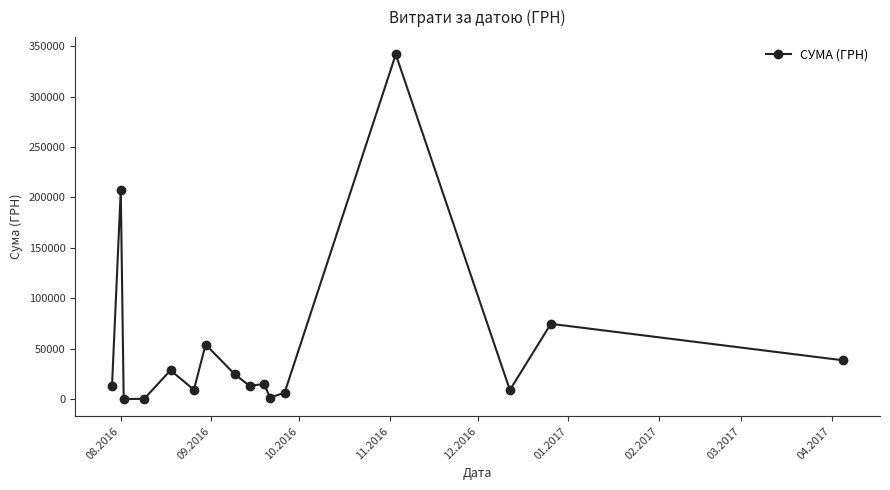

True or false: the data has more than 1 interior local peaks.

True